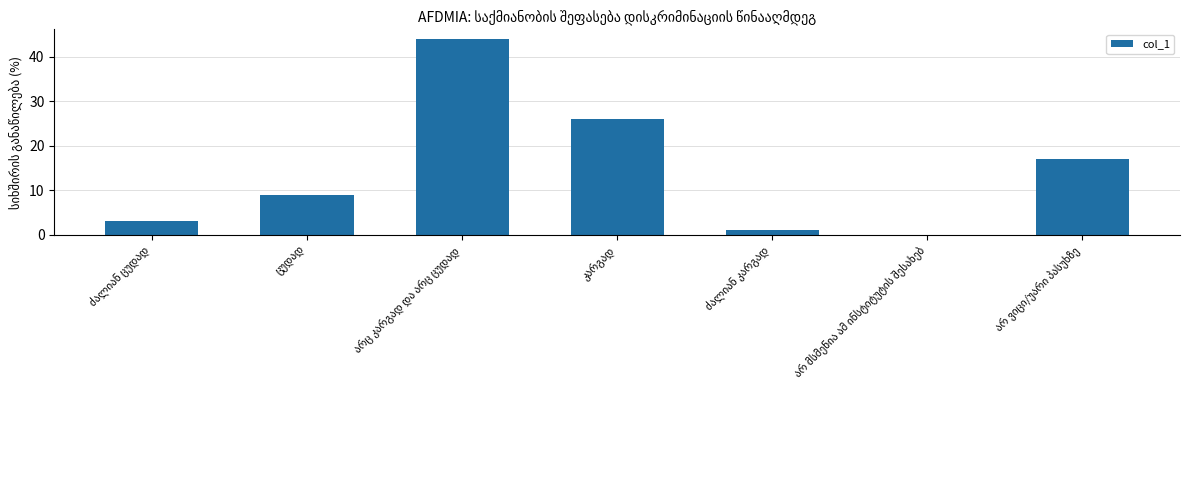

What is the sum of all values?

100